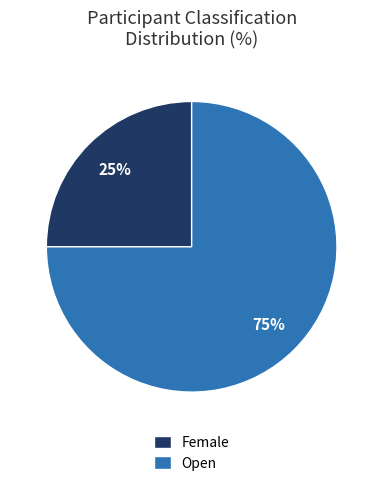

What is the majority slice?

Open